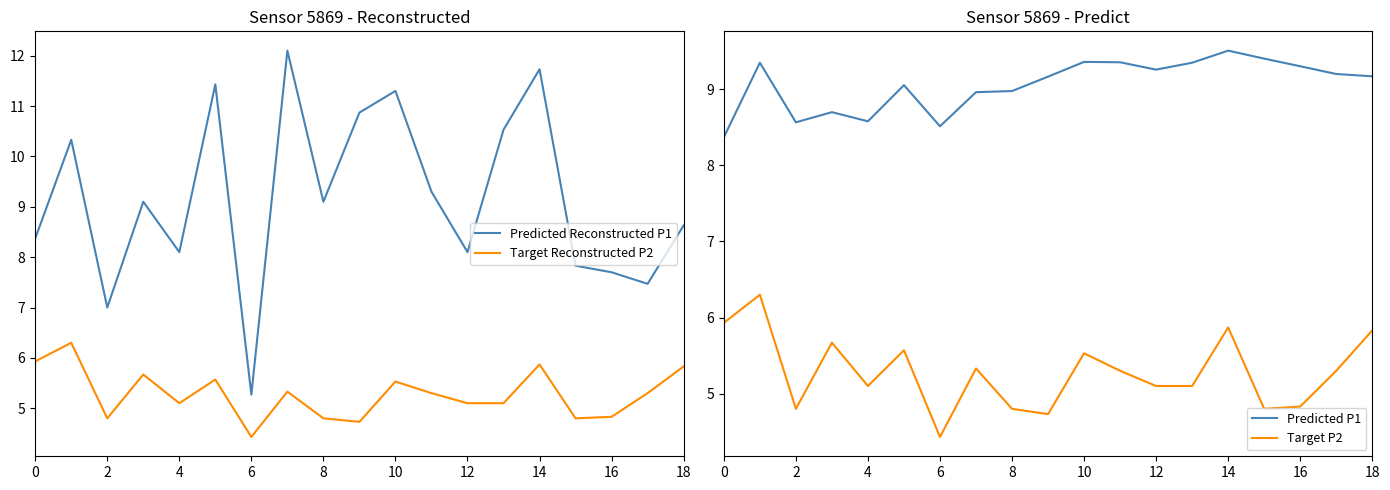

At which label does Predicted Reconstructed P1 reach its minimum?

6